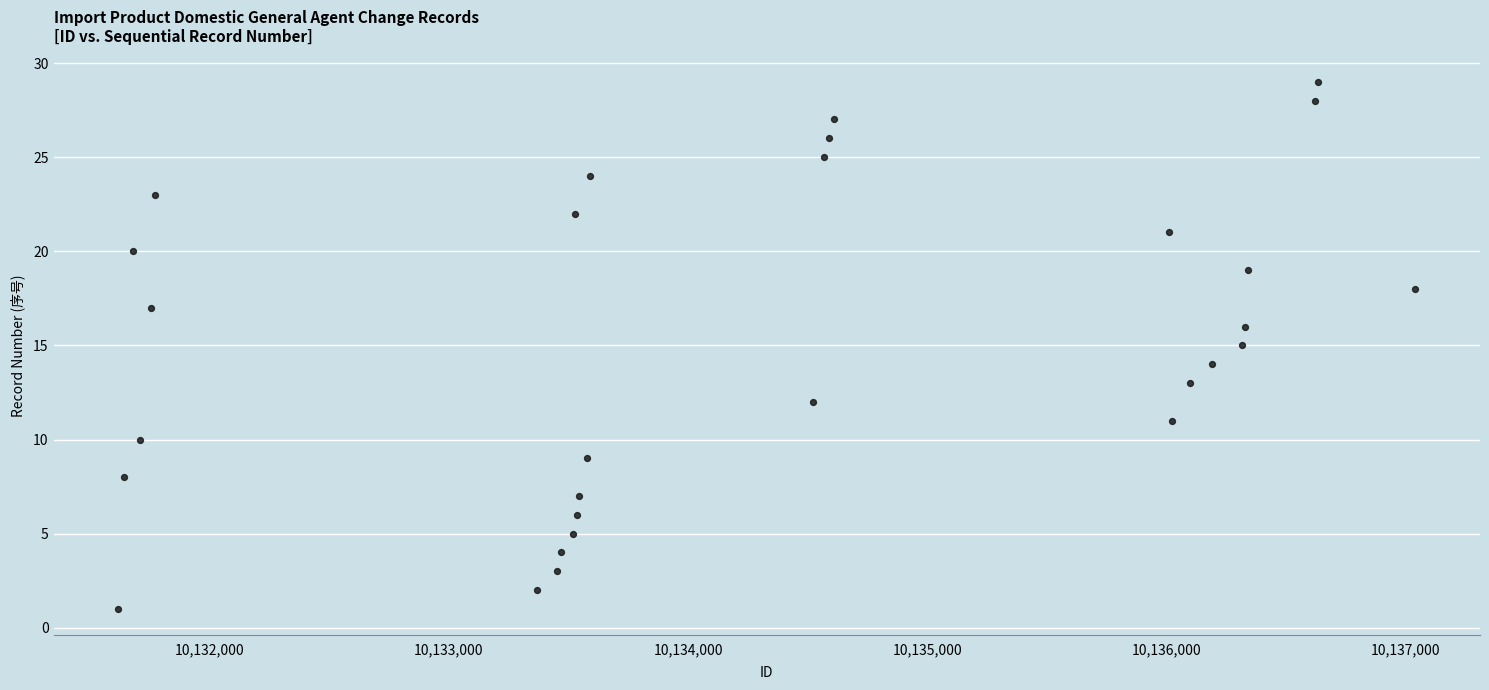

What is the range of Y values (max minus min)?

28